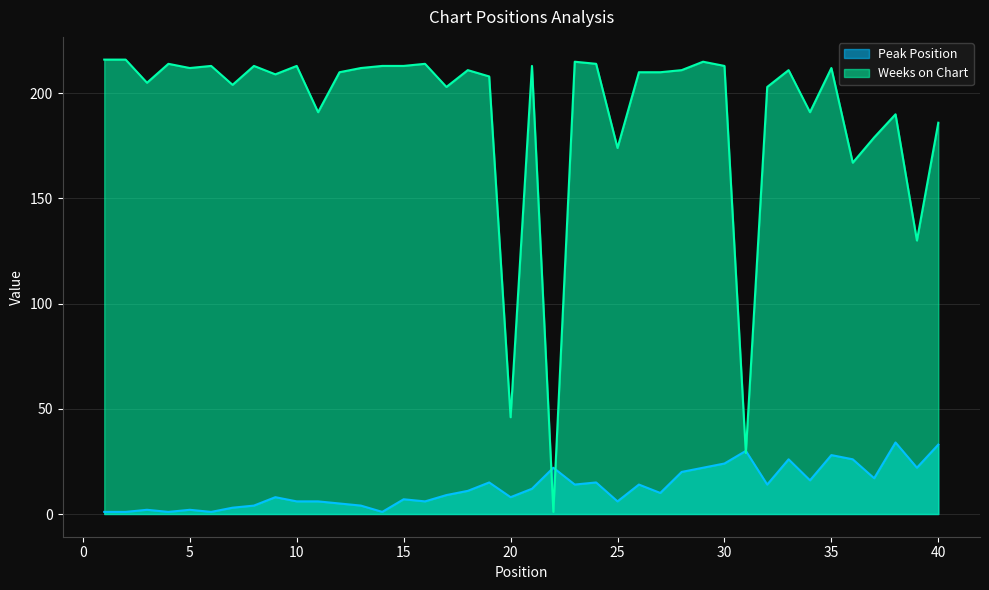

At which category does Weeks on Chart reach its first local valley?

3